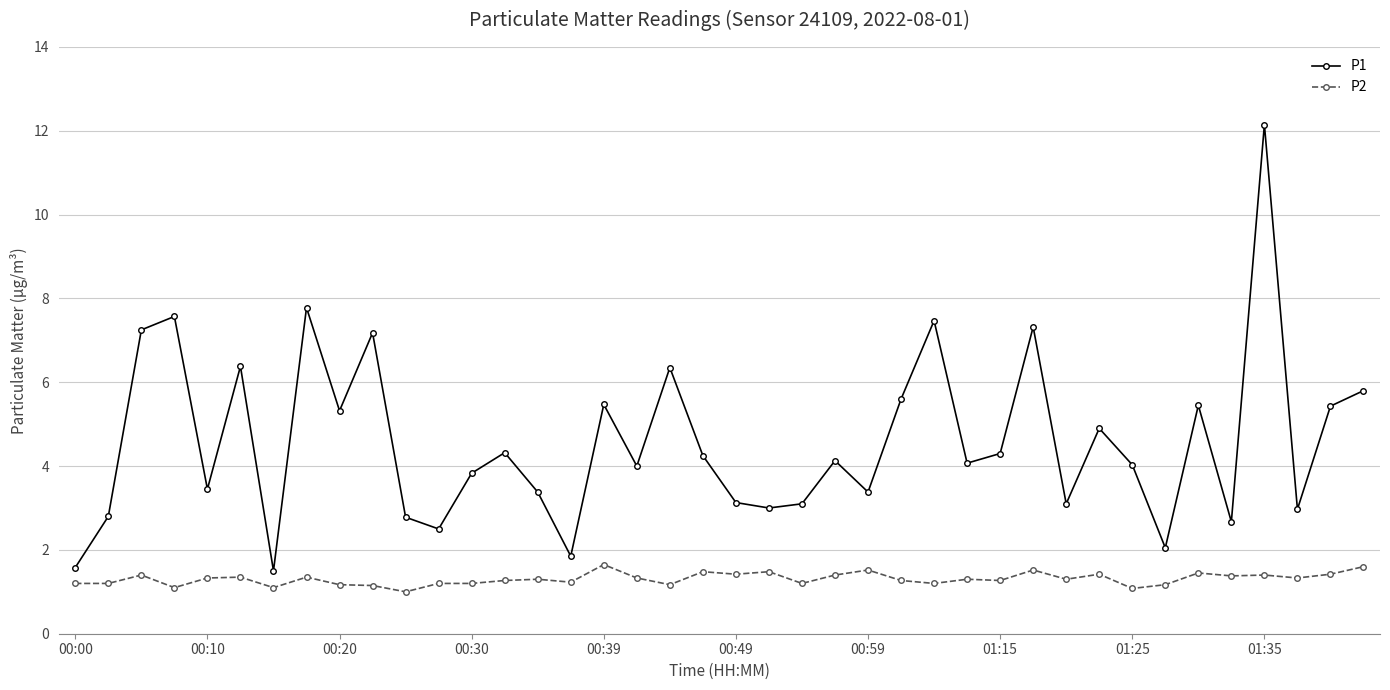

What is the smallest value displayed?

1.0